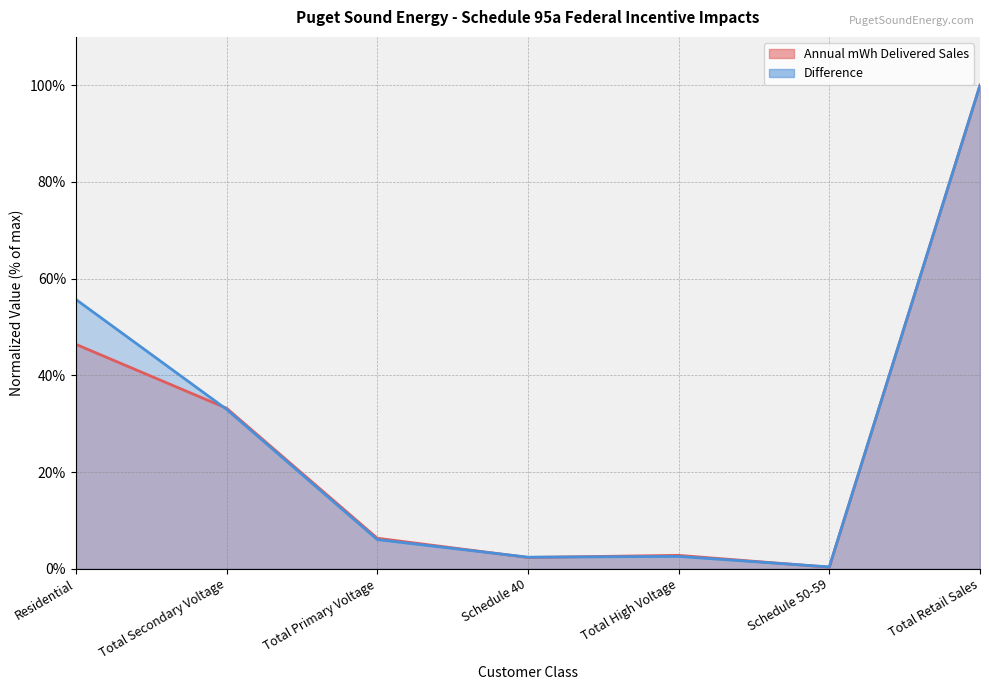

Reading right to left, extract all data points from this chart.

Annual mWh Delivered Sales: Total Retail Sales=100.0	Schedule 50-59=0.3	Total High Voltage=2.8	Schedule 40=2.3	Total Primary Voltage=6.3	Total Secondary Voltage=33.2	Residential=46.4
Difference: Total Retail Sales=100.0	Schedule 50-59=0.4	Total High Voltage=2.5	Schedule 40=2.4	Total Primary Voltage=6.0	Total Secondary Voltage=33.0	Residential=55.7